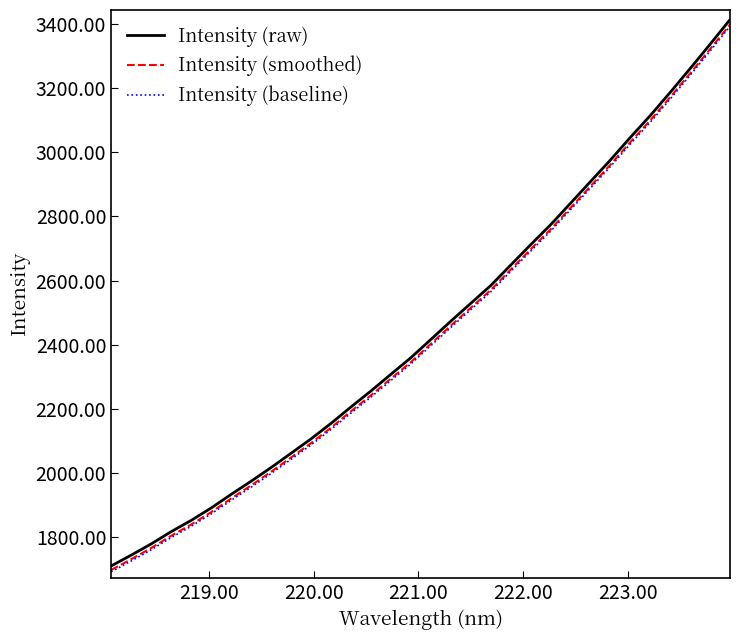

Which series has the widest spread of values?

Intensity (raw)